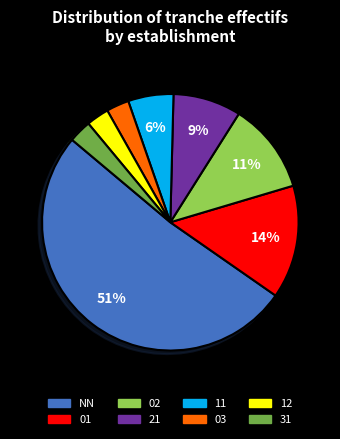

The NN slice represents 51% of the pie. True or false?

True